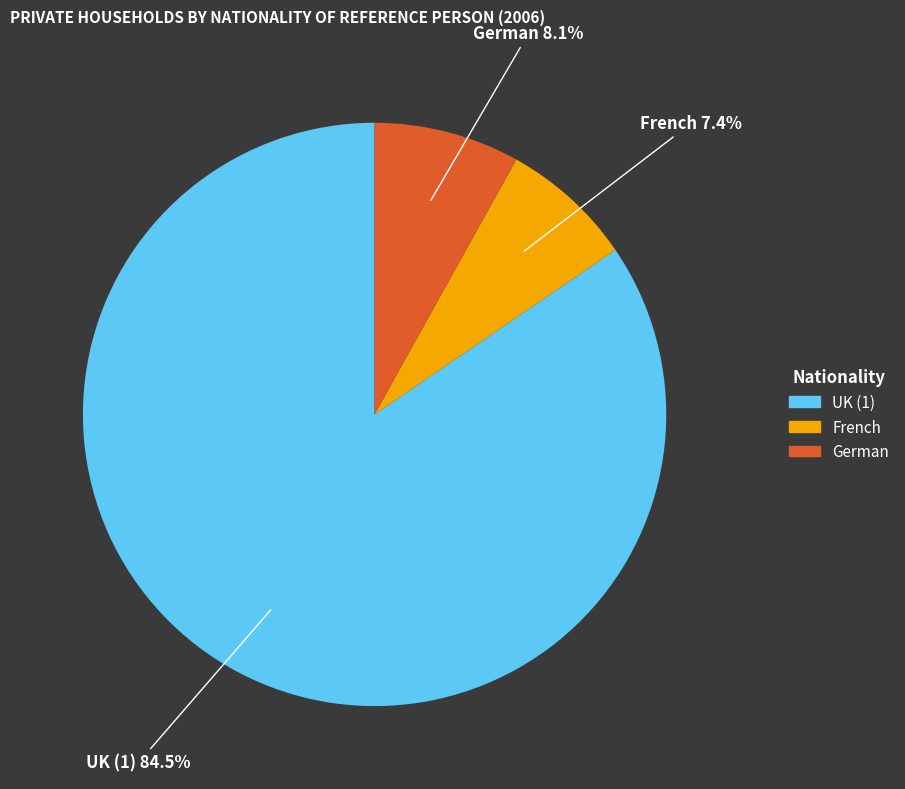

Is there a majority slice in this chart?

Yes